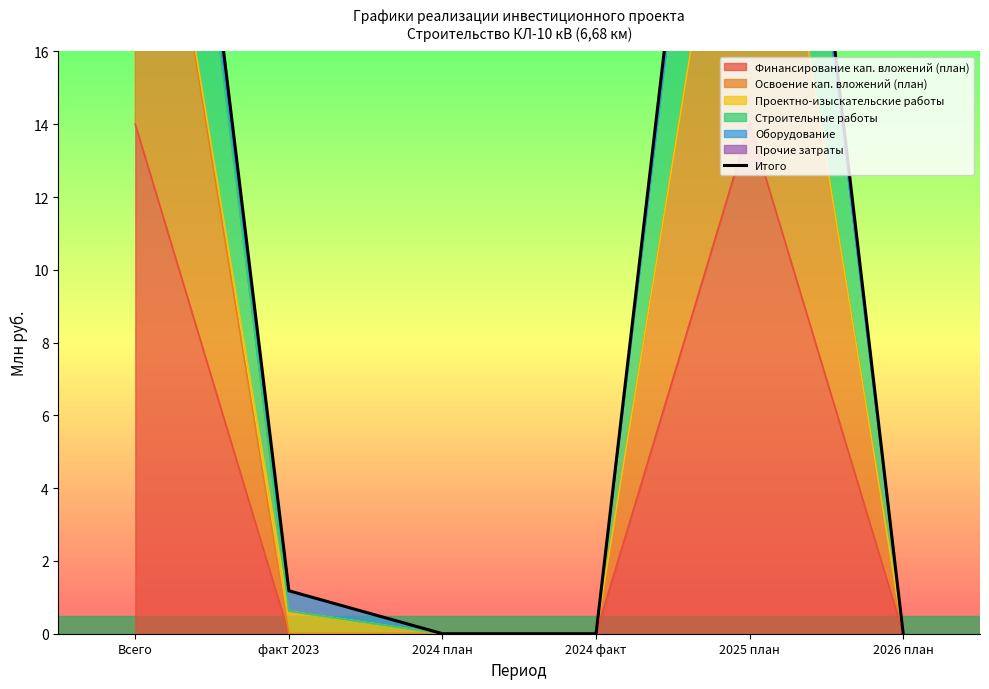

Between 2025 план and Всего, which is larger?

2025 план